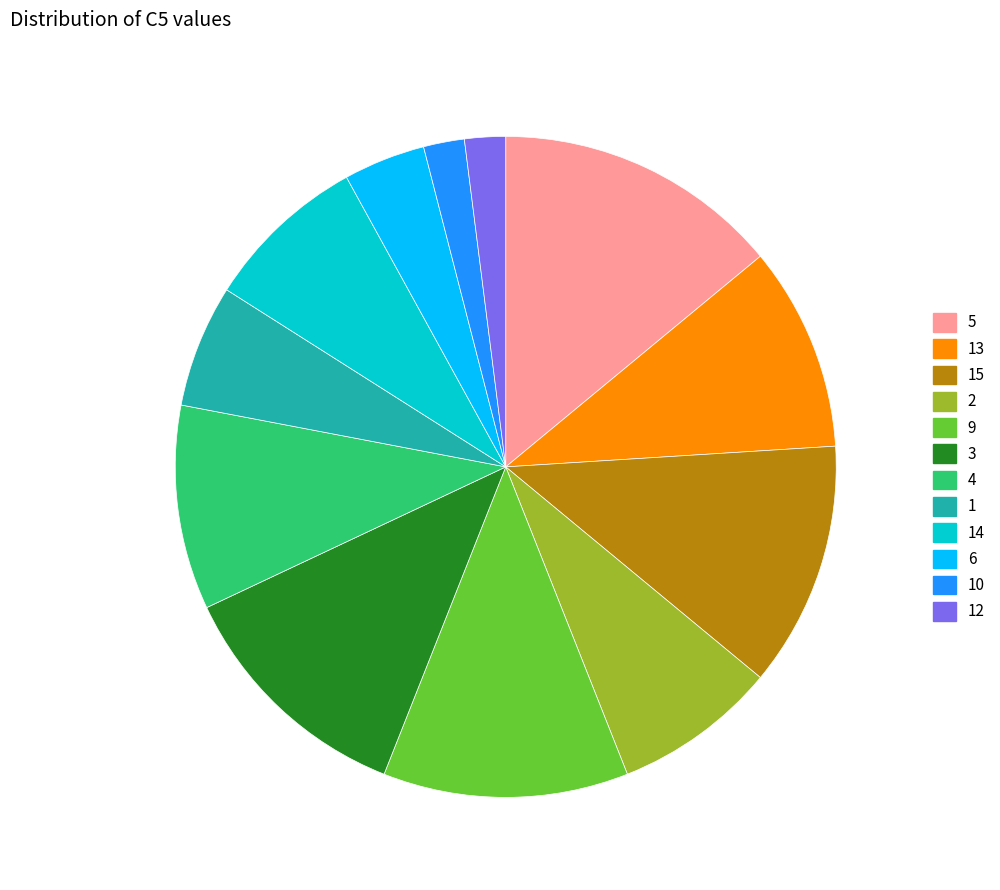

Is there any slice that represents more than half of the pie?

No